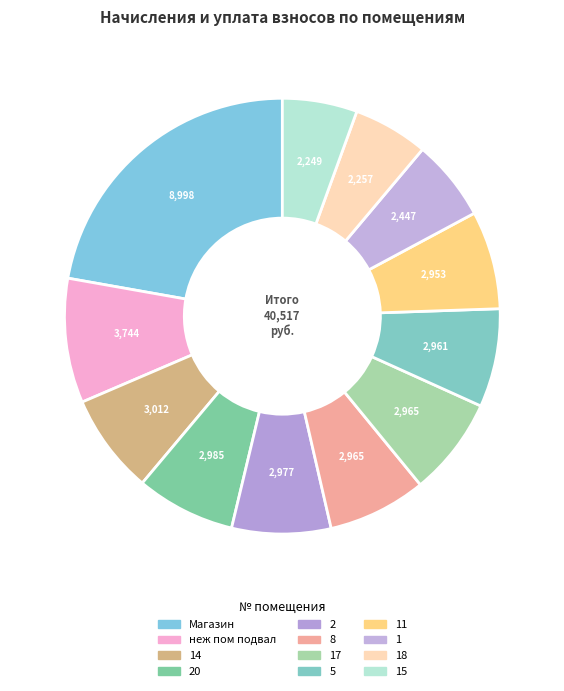

How many segments does this pie chart have?

12